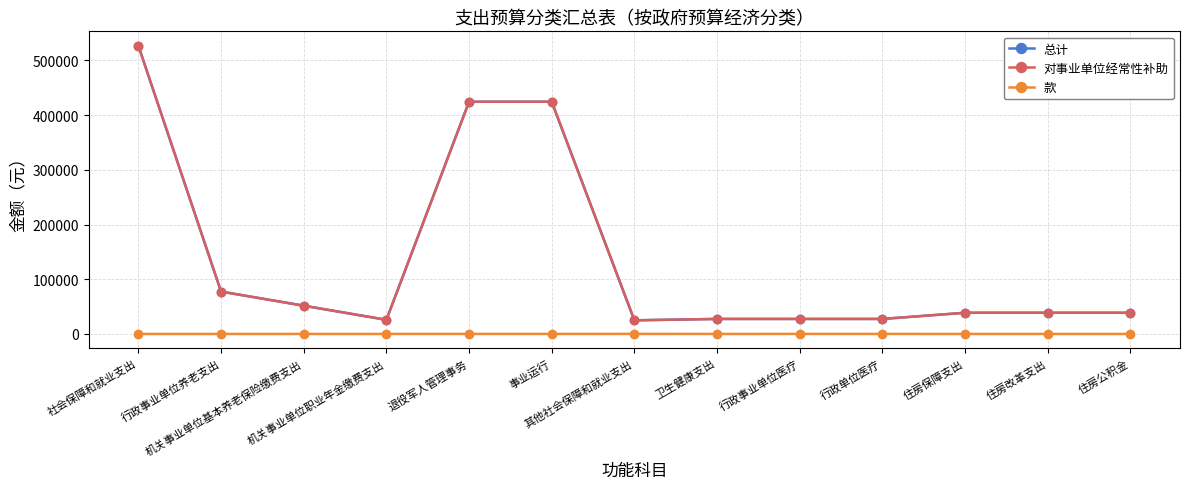

Reading left to right, extract all data points from this chart.

总计: 社会保障和就业支出=526670.5	行政事业单位养老支出=77425.9	机关事业单位基本养老保险缴费支出=51617.3	机关事业单位职业年金缴费支出=25808.6	退役军人管理事务=424330.0	事业运行=424330.0	其他社会保障和就业支出=24914.6	卫生健康支出=27421.7	行政事业单位医疗=27421.7	行政单位医疗=27421.7	住房保障支出=38713.0	住房改革支出=38713.0	住房公积金=38713.0
对事业单位经常性补助: 社会保障和就业支出=526670.5	行政事业单位养老支出=77425.9	机关事业单位基本养老保险缴费支出=51617.3	机关事业单位职业年金缴费支出=25808.6	退役军人管理事务=424330.0	事业运行=424330.0	其他社会保障和就业支出=24914.6	卫生健康支出=27421.7	行政事业单位医疗=27421.7	行政单位医疗=27421.7	住房保障支出=38713.0	住房改革支出=38713.0	住房公积金=38713.0
款: 社会保障和就业支出=0.0	行政事业单位养老支出=5.0	机关事业单位基本养老保险缴费支出=5.0	机关事业单位职业年金缴费支出=5.0	退役军人管理事务=28.0	事业运行=28.0	其他社会保障和就业支出=99.0	卫生健康支出=0.0	行政事业单位医疗=11.0	行政单位医疗=11.0	住房保障支出=0.0	住房改革支出=2.0	住房公积金=2.0